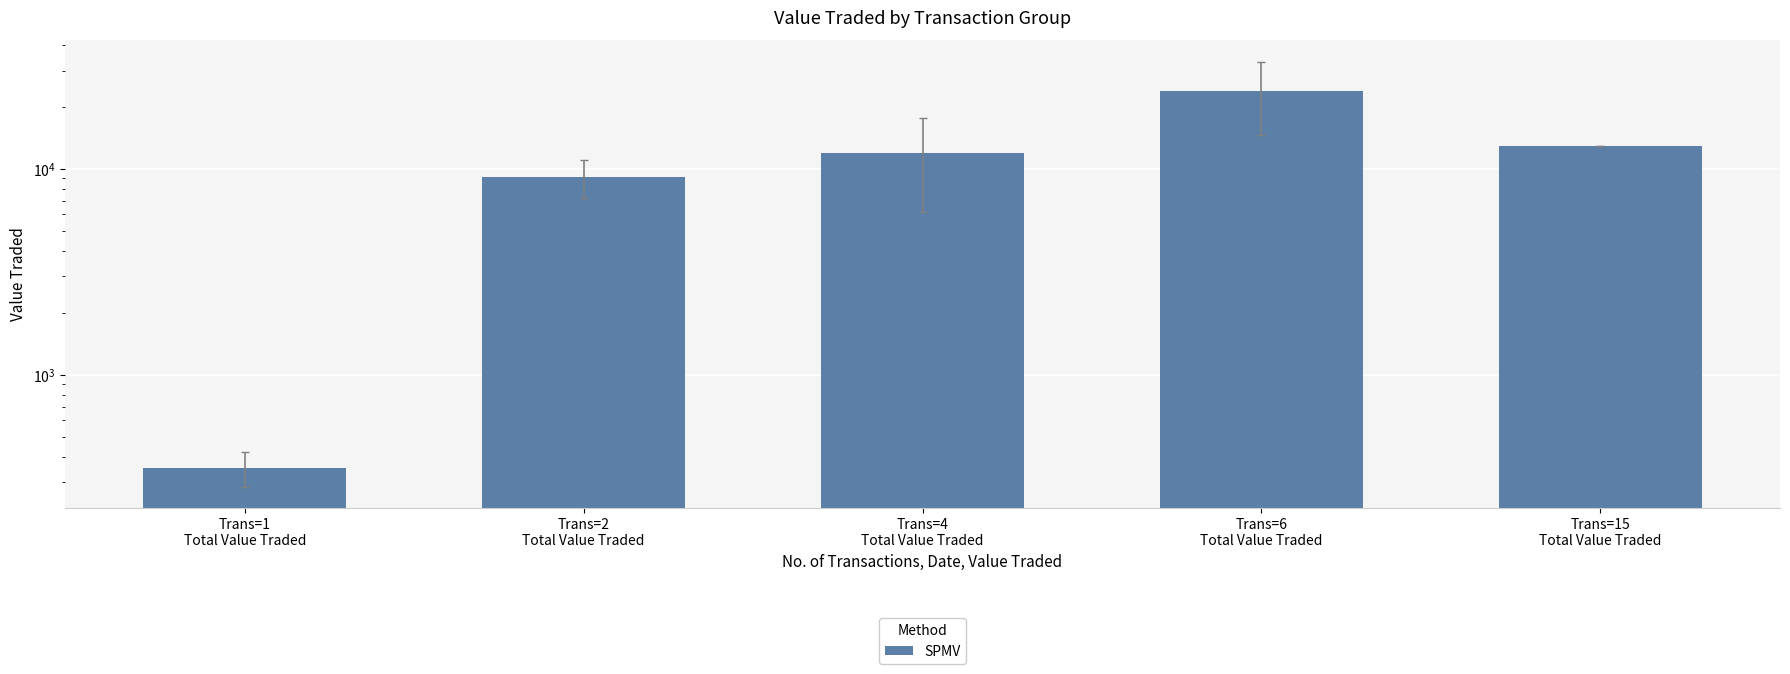

What is the ratio of the value at Trans=6
Total Value Traded to the value at Trans=15
Total Value Traded?

1.9